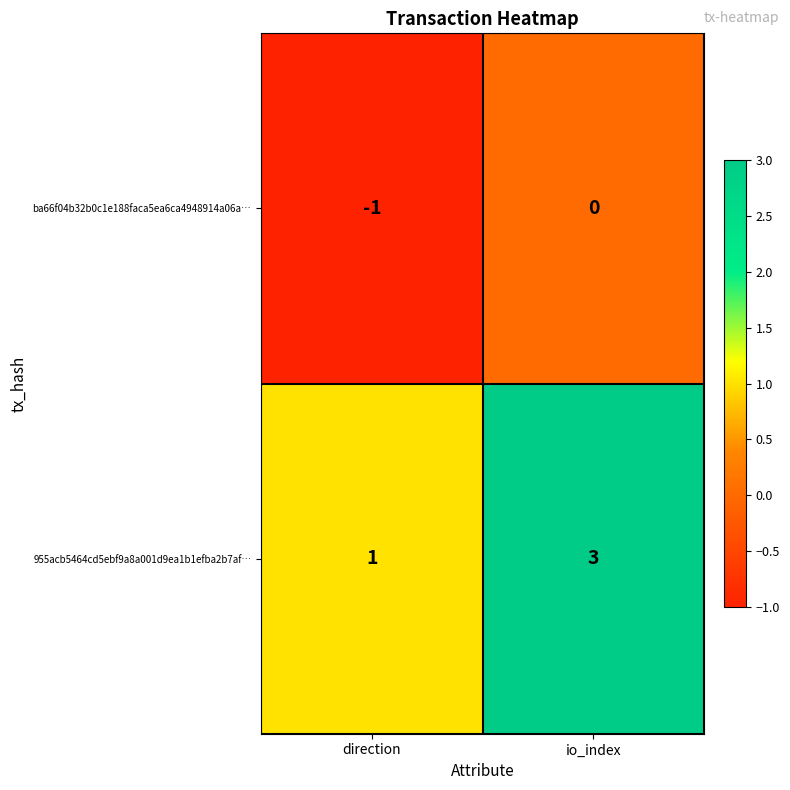

List the series in order of their overall mean, highest first.

955acb5464cd5ebf9a8a001d9ea1b1efba2b7af…, ba66f04b32b0c1e188faca5ea6ca4948914a06a…